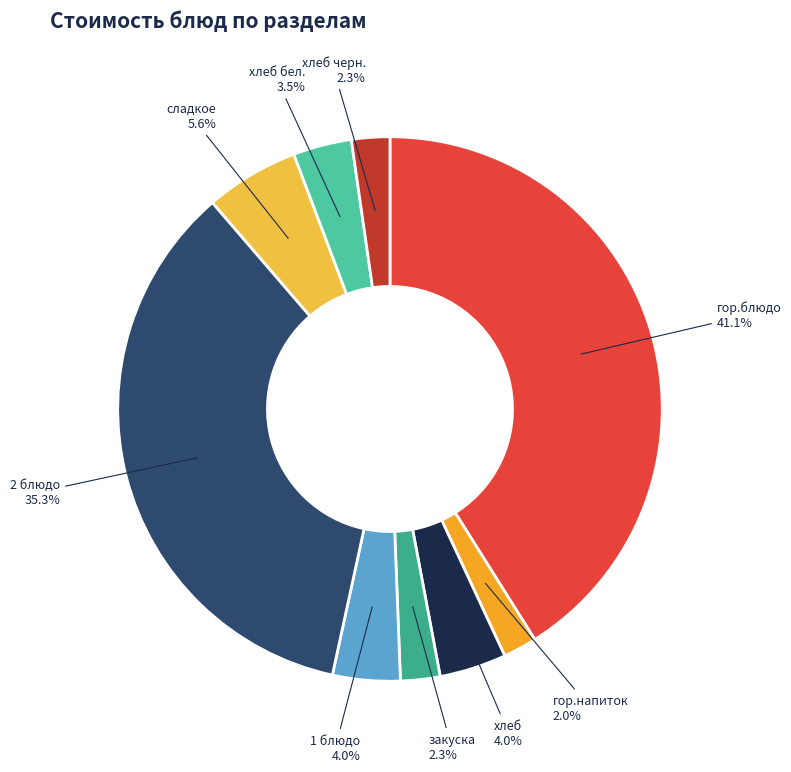

Does хлеб account for over 50% of the chart?

No